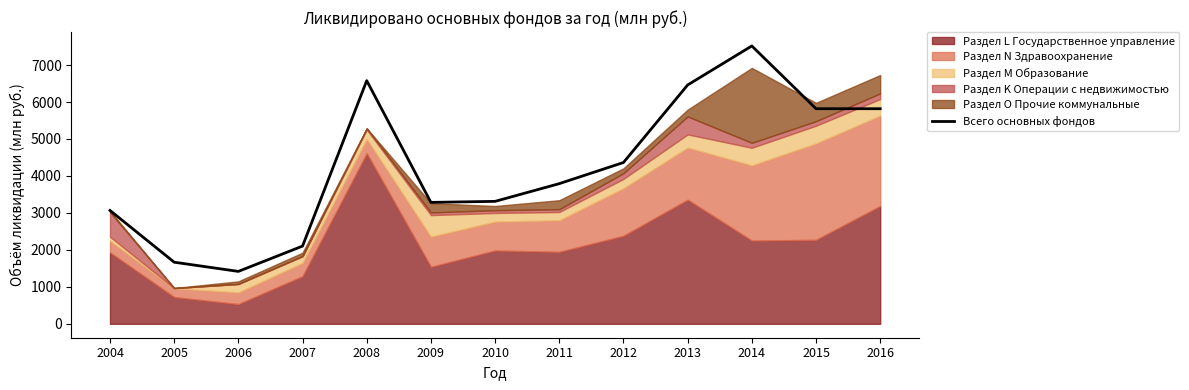

Between 2015 and 2011, which is larger?

2015